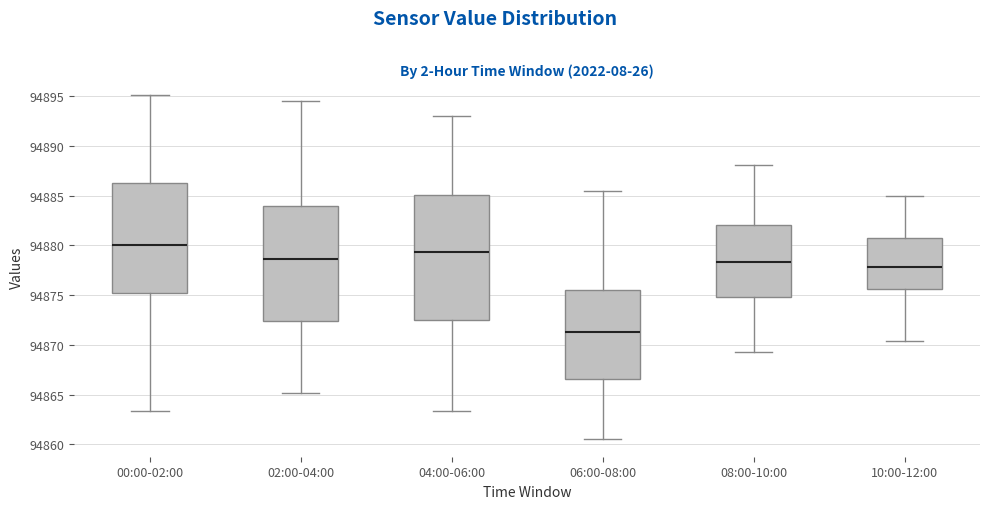

Reading left to right, transcribe this box plot: for each box, give where its median line is, the range the box spans, and where its two whiskers end, as read against the y-axis. The values are not printed on the chart, so give them approximately, as read against the axis.

00:00-02:00: median 94880.0, box 94875.5 to 94886.0, whiskers 94863.5 to 94895.0
02:00-04:00: median 94878.5, box 94872.5 to 94884.0, whiskers 94865.0 to 94894.5
04:00-06:00: median 94879.5, box 94872.5 to 94885.0, whiskers 94863.5 to 94893.0
06:00-08:00: median 94871.5, box 94866.5 to 94875.5, whiskers 94860.5 to 94885.5
08:00-10:00: median 94878.5, box 94875.0 to 94882.0, whiskers 94869.5 to 94888.0
10:00-12:00: median 94878.0, box 94875.5 to 94880.5, whiskers 94870.5 to 94885.0